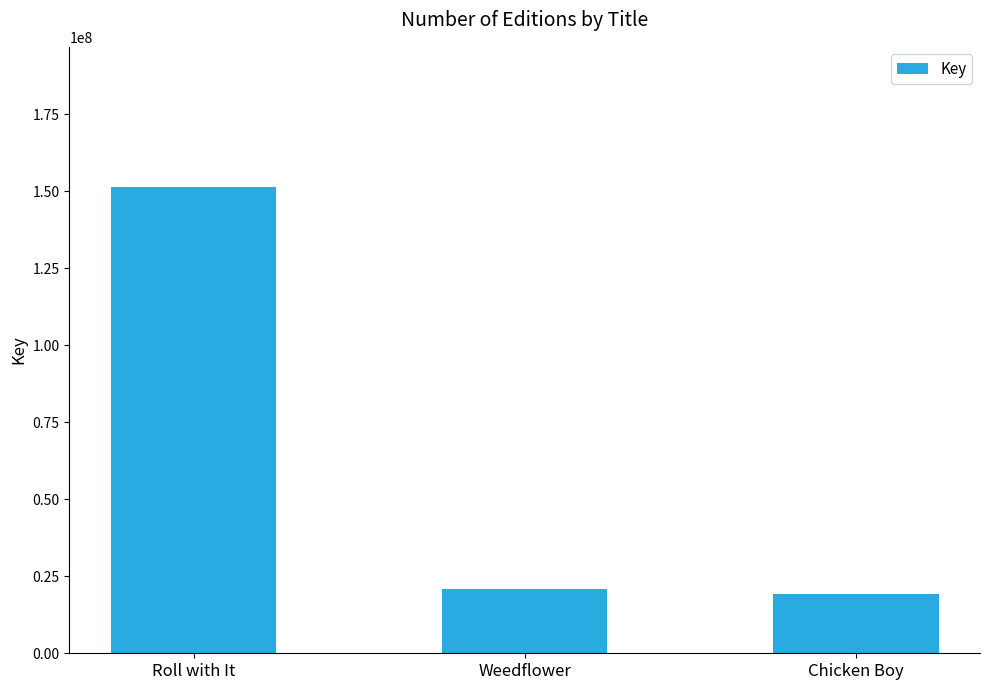

Which label corresponds to the smallest value in the chart?

Chicken Boy